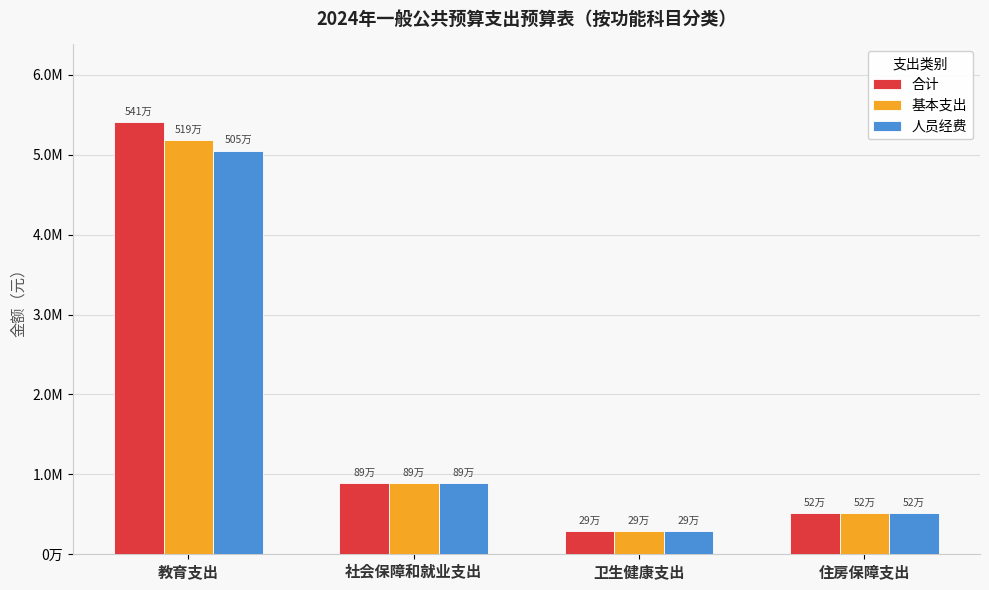

Rank the series by their average value, from highest to lowest.

合计, 基本支出, 人员经费